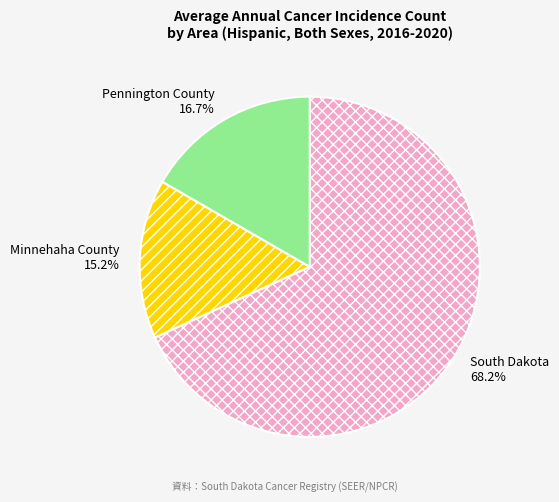

To the nearest percent, what is the difference between the largest and smallest slice percentages?

53%